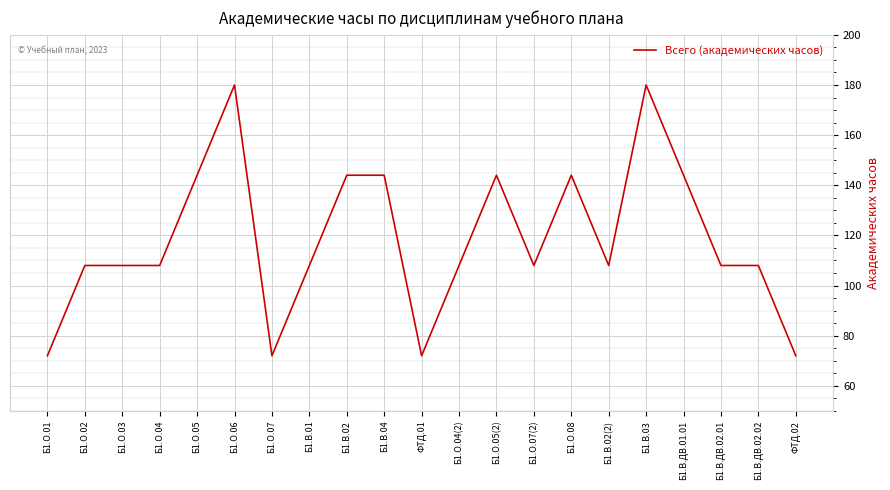

Which has a higher value, Б1.О.05(2) or ФТД.01?

Б1.О.05(2)